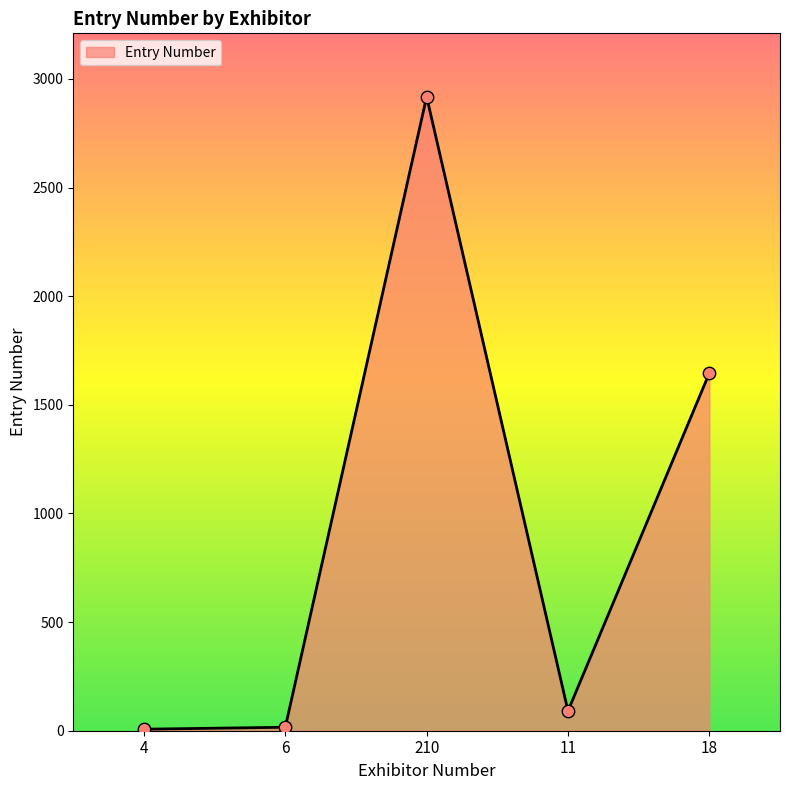

What is the change in value from 4 to 18?

+1639